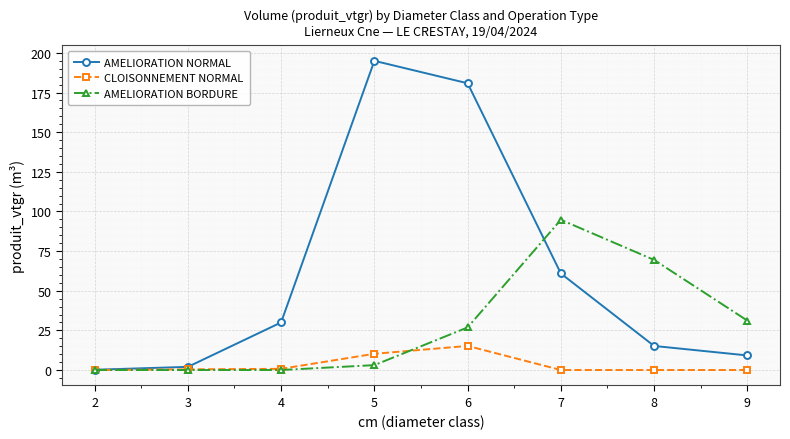

The CLOISONNEMENT NORMAL series shows 10.2 at 5. True or false?

True